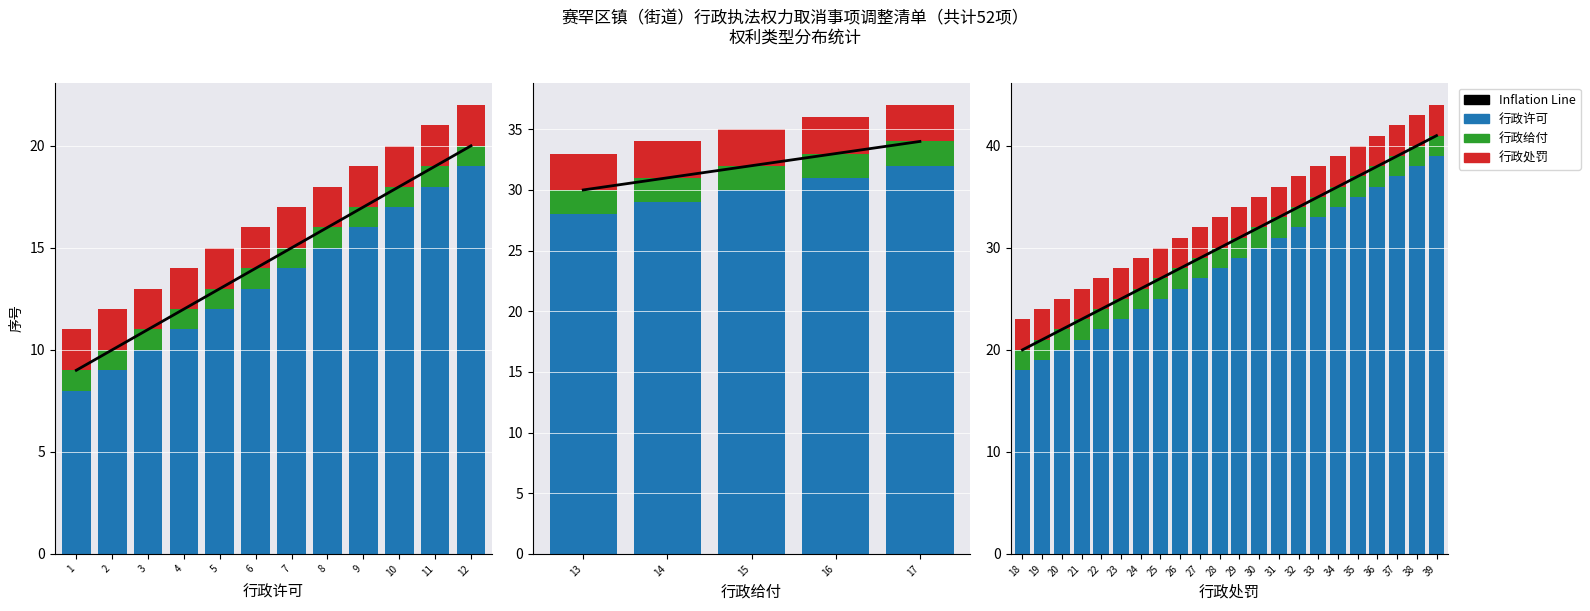

What is the difference between the maximum and minimum values in the Inflation Line series?

21